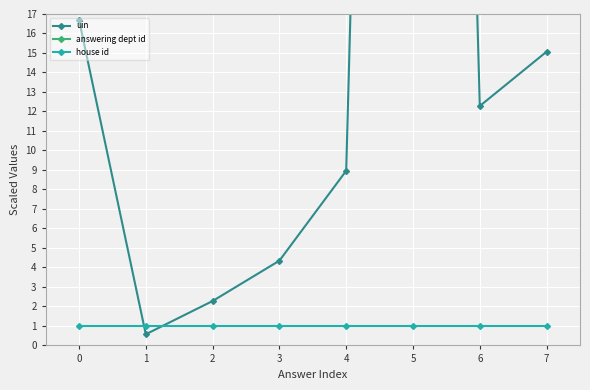

The value of house id at 5 is 0.6. True or false?

False